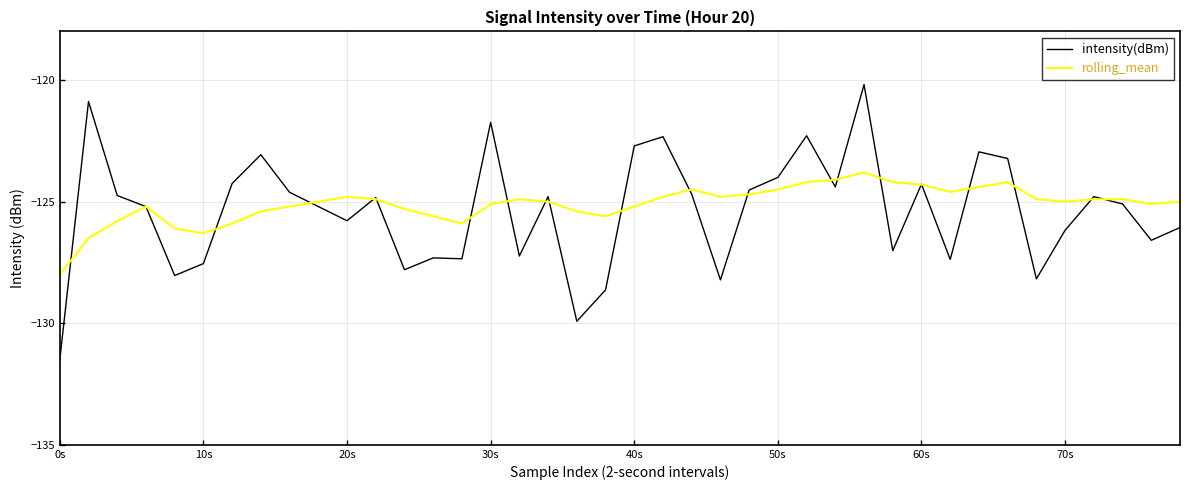

Rank the series by their maximum value, from lowest to highest.

rolling_mean, intensity(dBm)